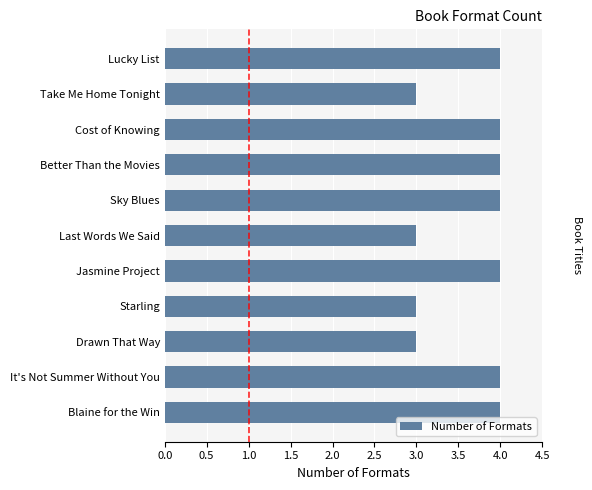

How many values are between 3 and 4?

11